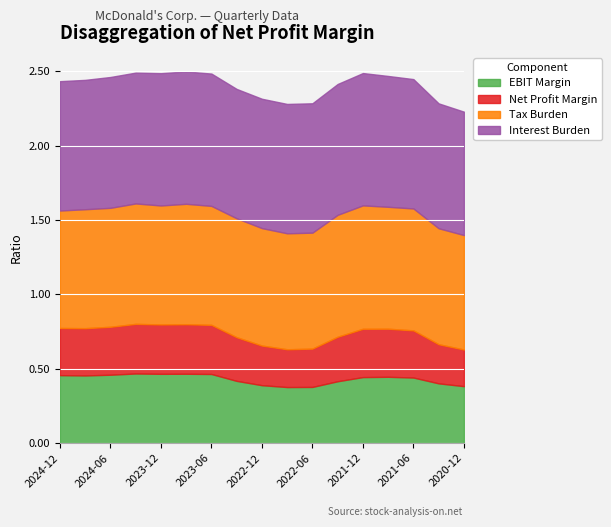

What are all the series names shown in the legend?

EBIT Margin, Net Profit Margin, Tax Burden, Interest Burden